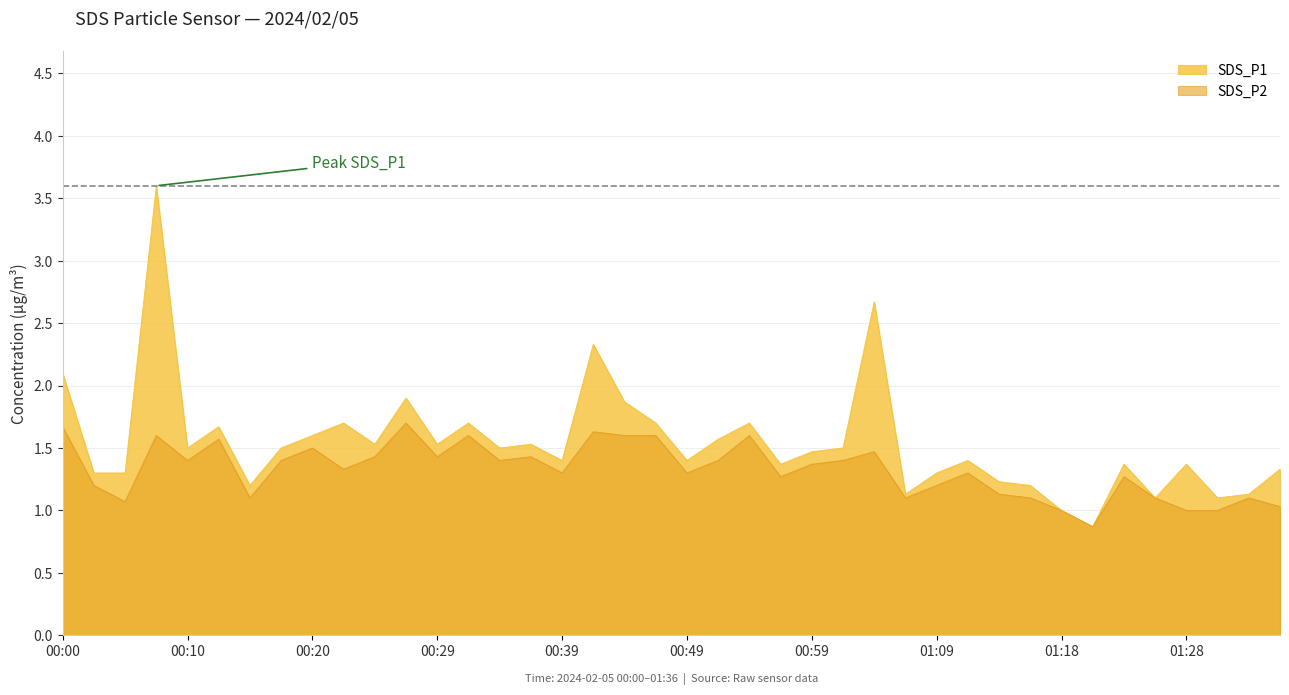

What is the average value of the SDS_P2 series?

1.3